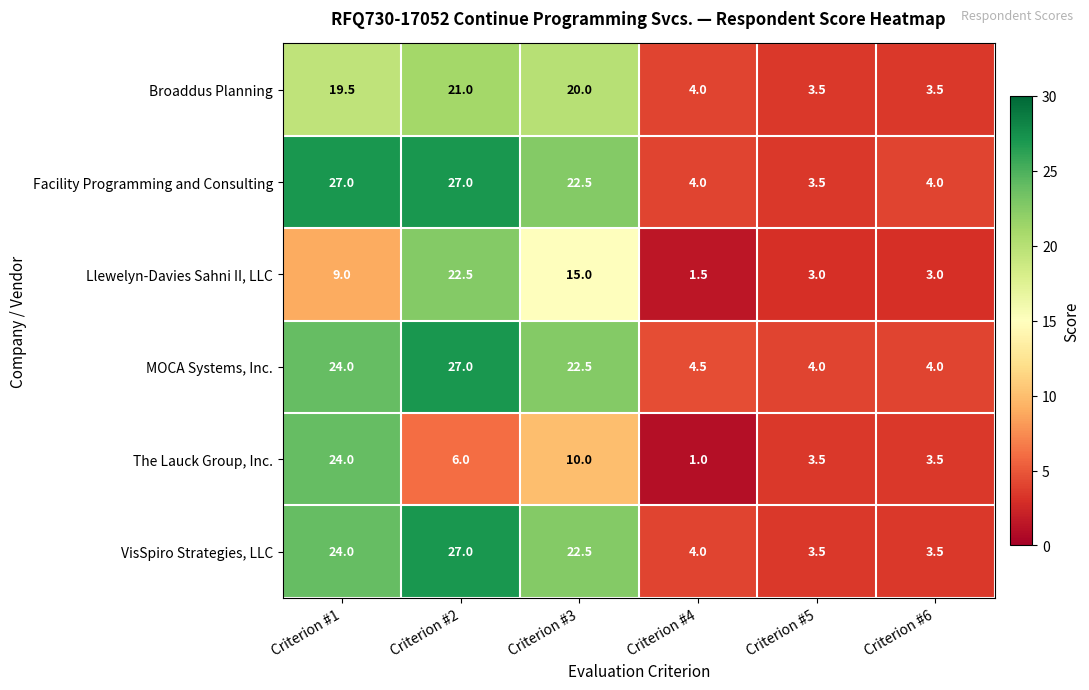

The value of The Lauck Group, Inc. at Criterion #1 is 10.6. True or false?

False